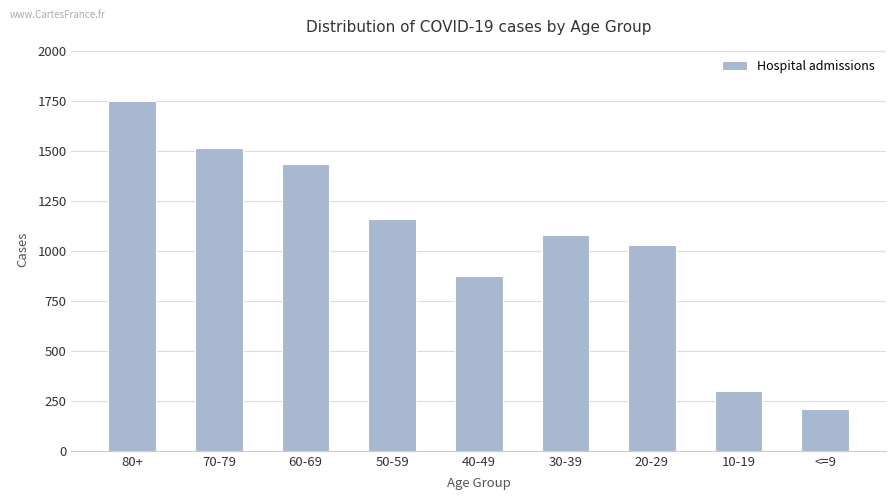

What is the label of the 8th bar from the right?

70-79